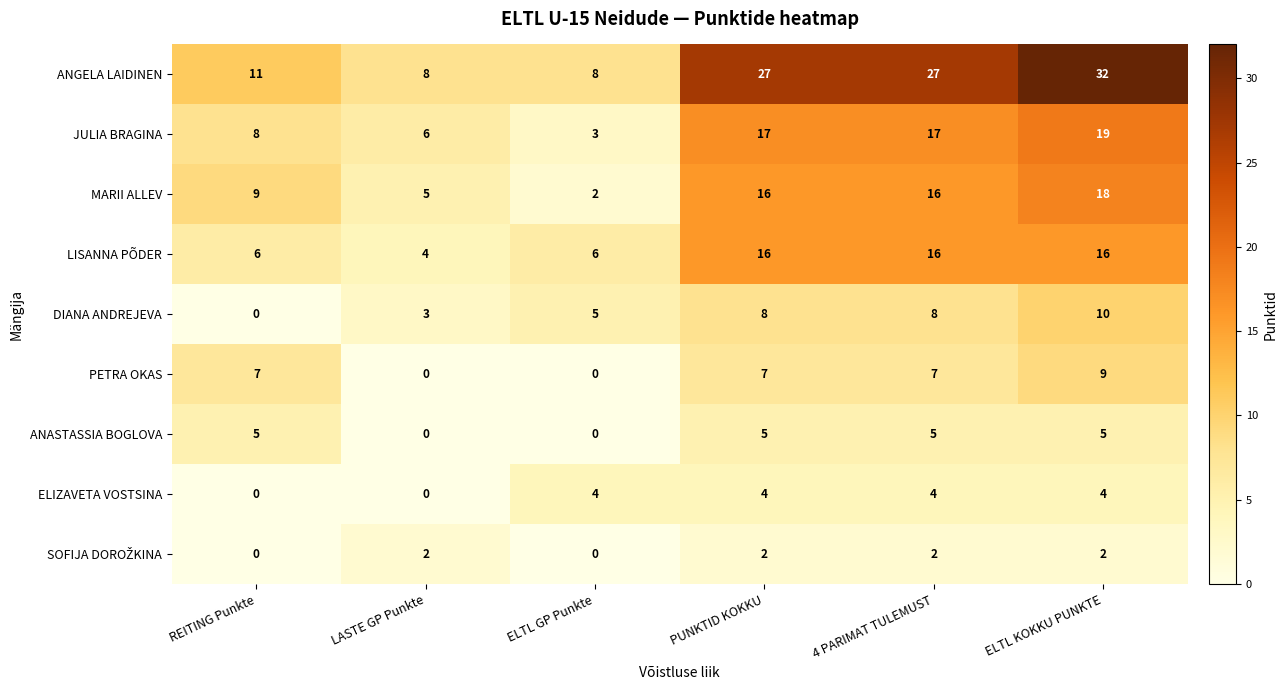

Read the LISANNA PÕDER value at ELTL KOKKU PUNKTE, to the nearest 10.

20